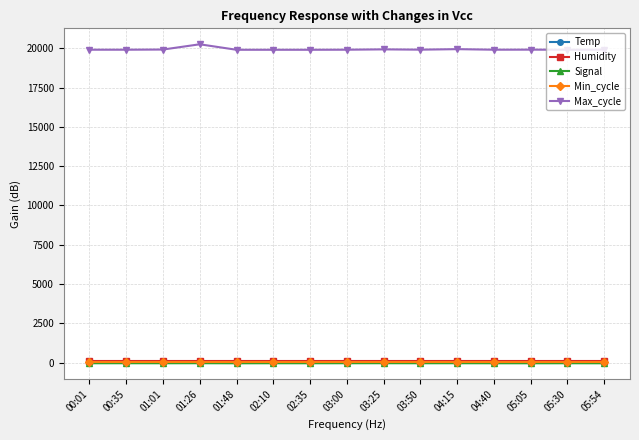

Which series has the largest total across all categories?

Max_cycle